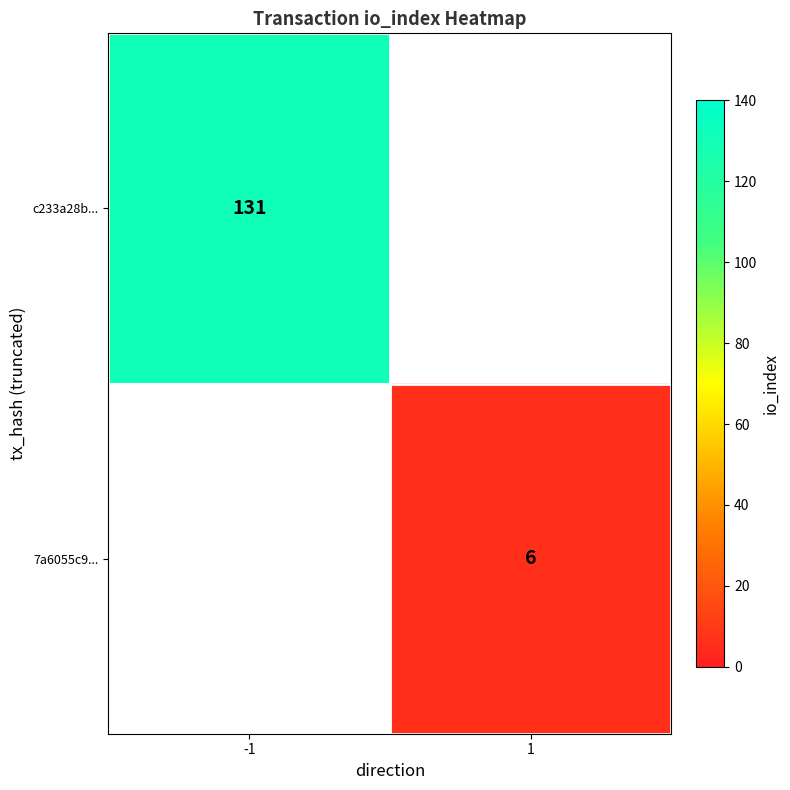

How many series are shown in this chart?

2